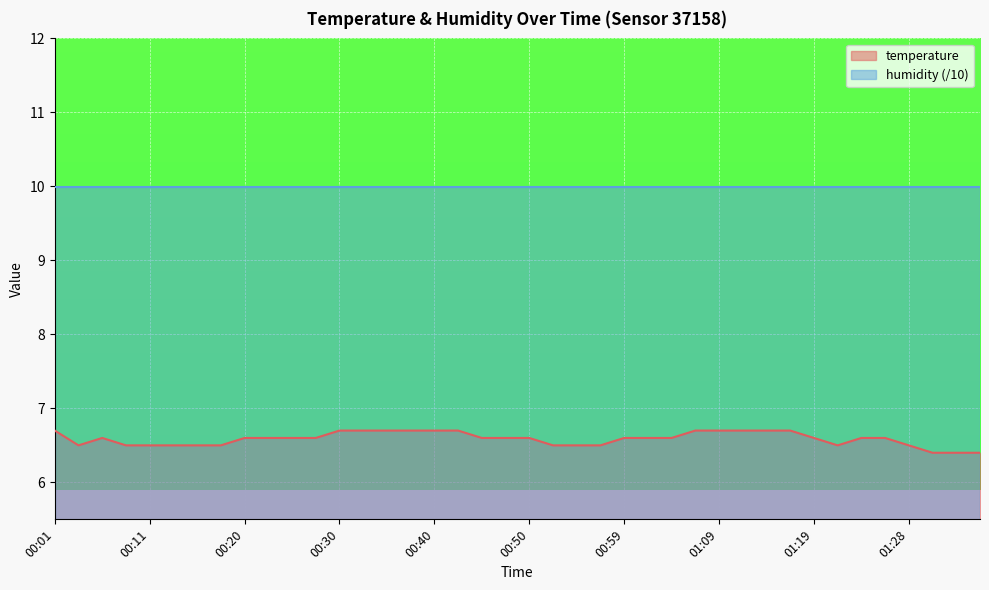

What is the label of the 37th point from the right?

00:08